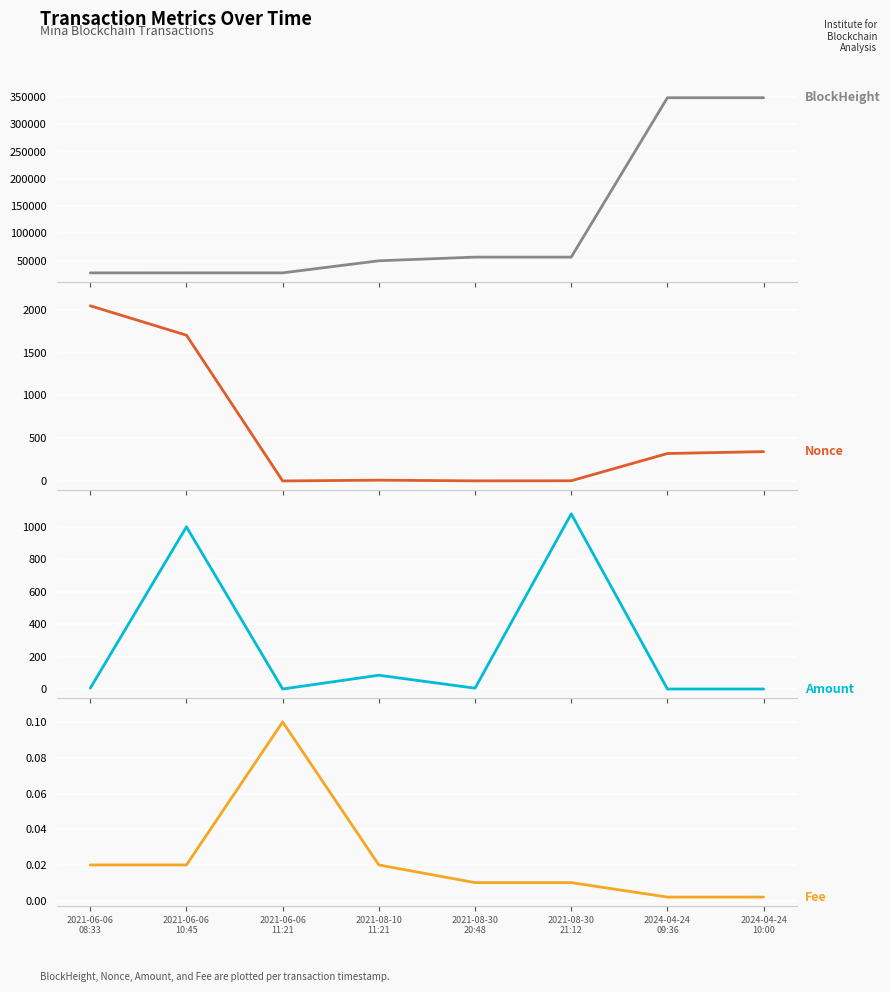

True or false: BlockHeight and Nonce intersect in this chart.

False